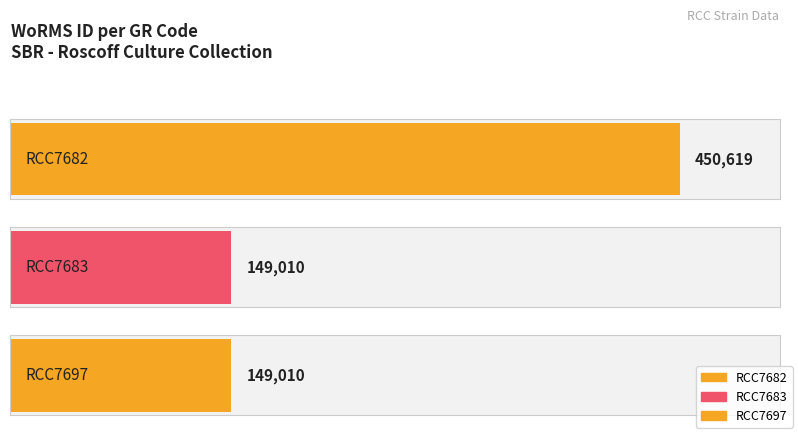

What is the change in value from RCC7682 to RCC7683?

-301609